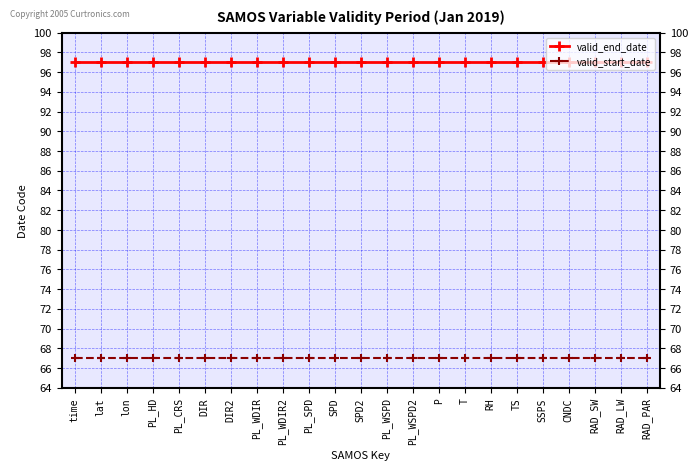

What is the difference between the highest and lowest values at lon?

30